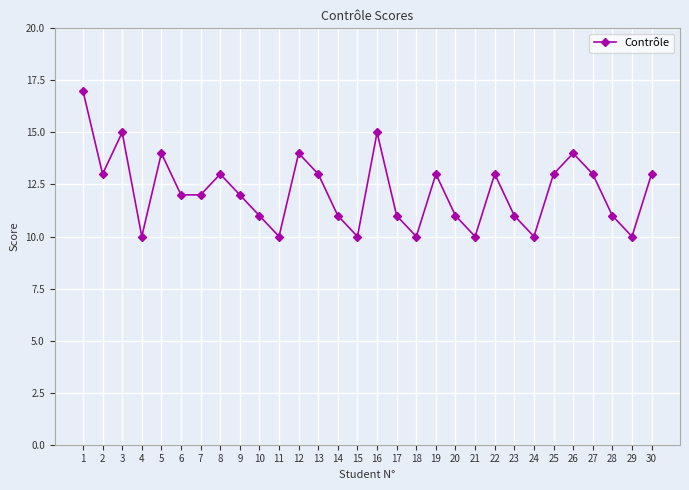

How many categories are shown in the chart?

30